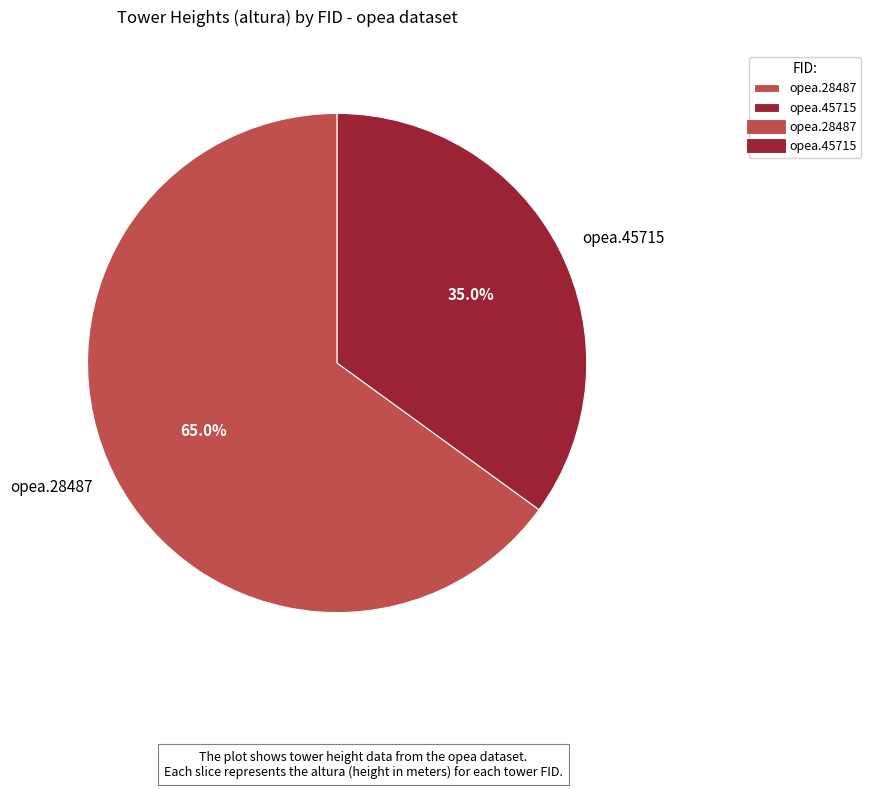

What portion of the pie excludes opea.45715?

65.0%